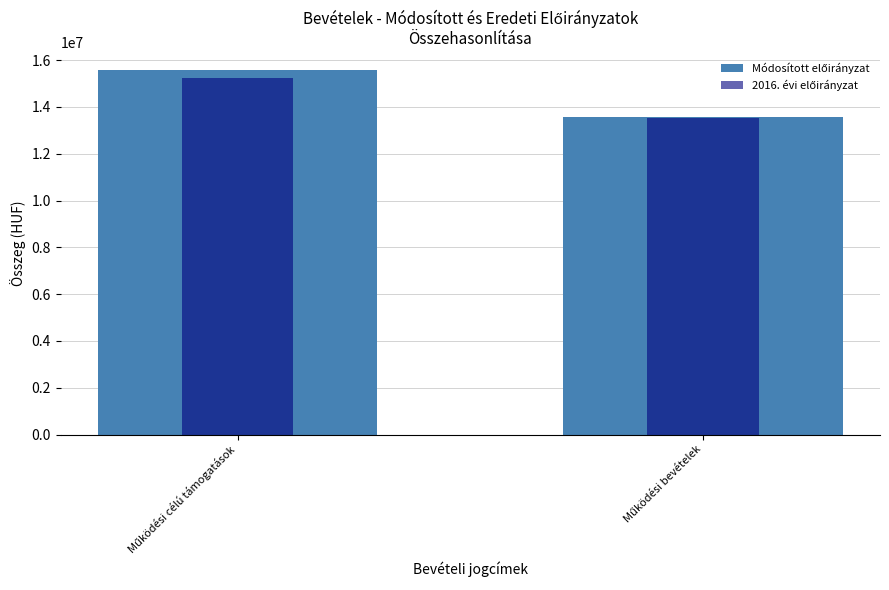

List the labels in order of 2016. évi előirányzat value, smallest first.

Működési bevételek, Működési célú támogatások